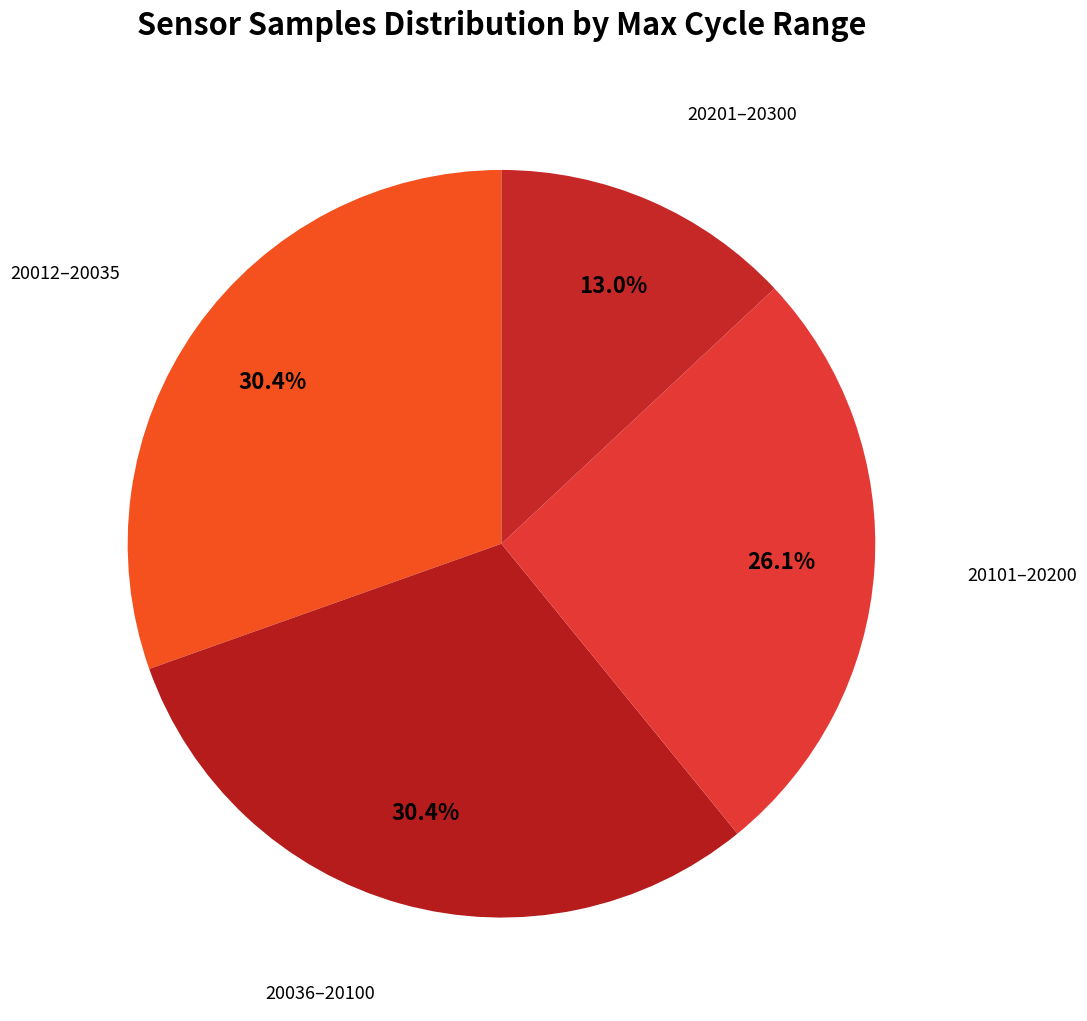

What percentage is NOT represented by 20201–20300?

87.0%